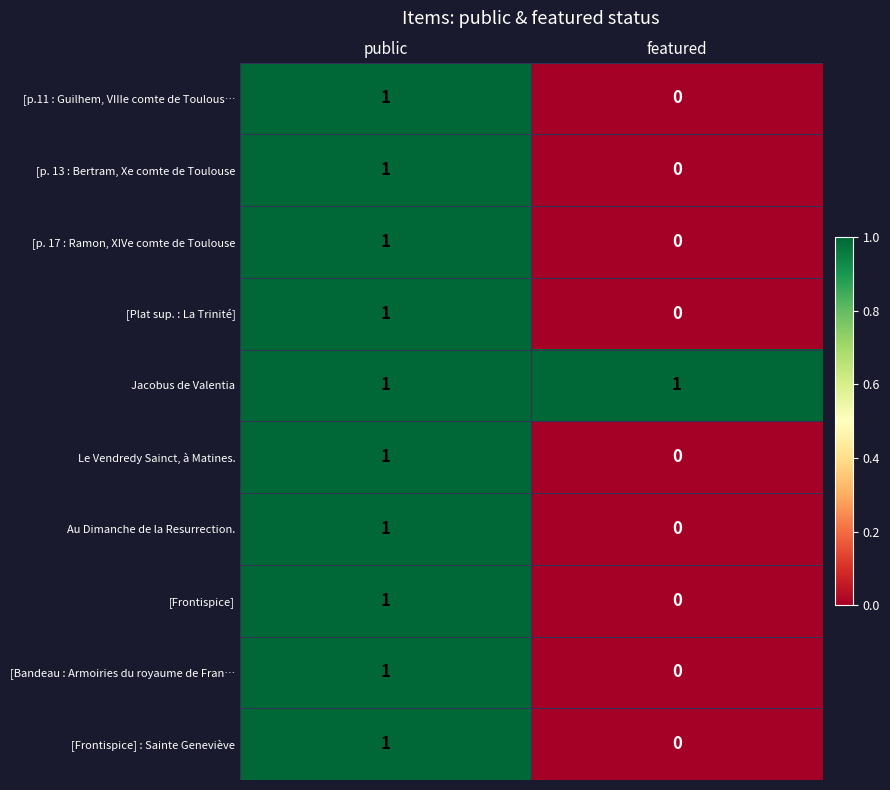

Reading left to right, what are all the values shown in this chart?

[p.11 : Guilhem, VIIIe comte de Toulous…: 1	0
[p. 13 : Bertram, Xe comte de Toulouse: 1	0
[p. 17 : Ramon, XIVe comte de Toulouse: 1	0
[Plat sup. : La Trinité]: 1	0
Jacobus de Valentia: 1	1
Le Vendredy Sainct, à Matines.: 1	0
Au Dimanche de la Resurrection.: 1	0
[Frontispice]: 1	0
[Bandeau : Armoiries du royaume de Fran…: 1	0
[Frontispice] : Sainte Geneviève: 1	0